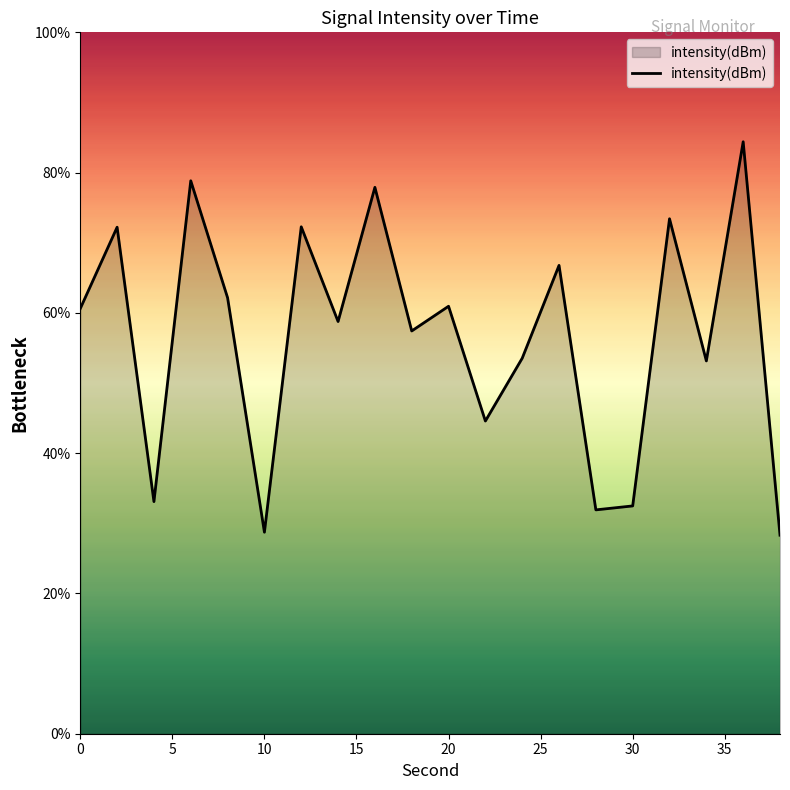

What is the greatest value displayed?

84.4